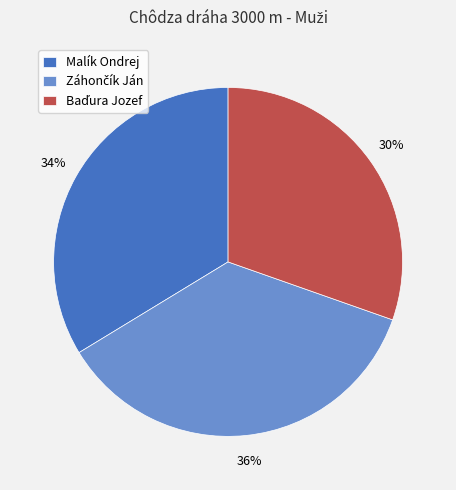

What percentage is the Malík Ondrej slice, to the nearest percent?

34%